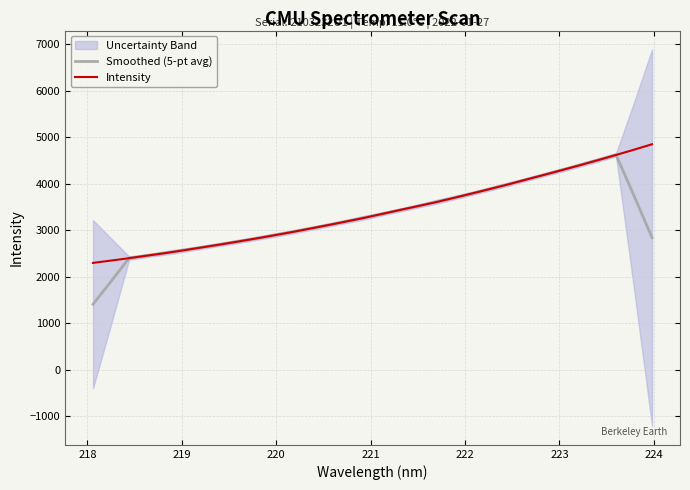

What is the maximum value for Intensity?

4849.8